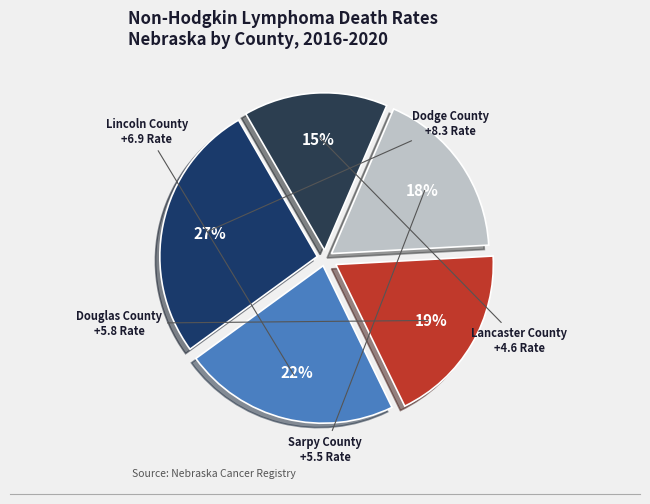

What is the ratio of the value at Lancaster County to the value at Sarpy County?

0.8